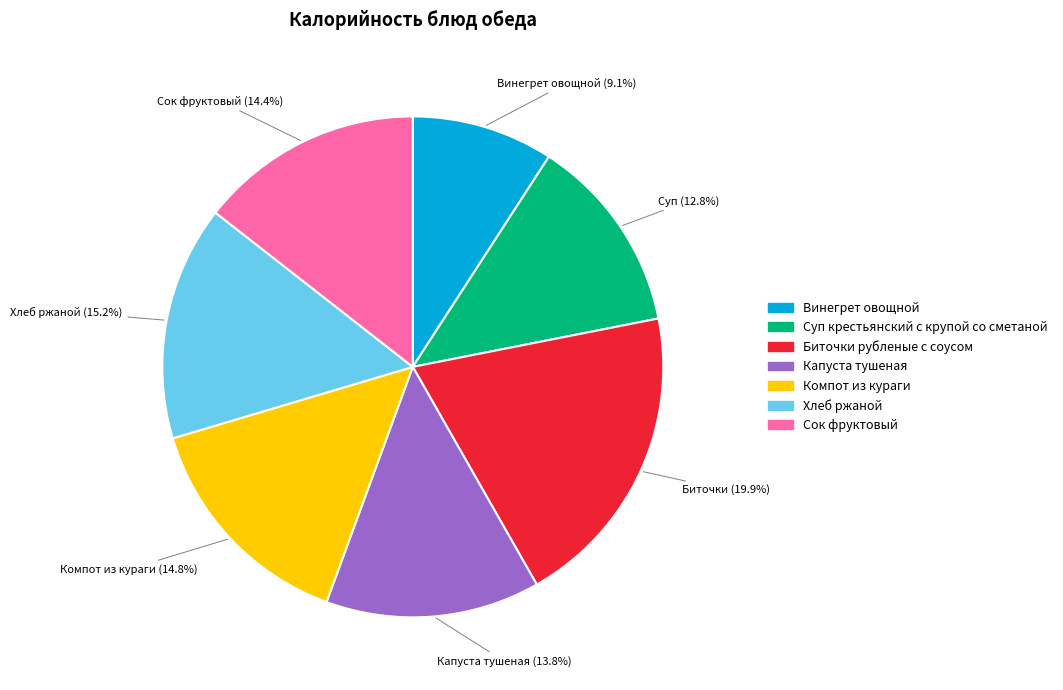

What is the largest slice in the pie chart?

Биточки рубленые с соусом